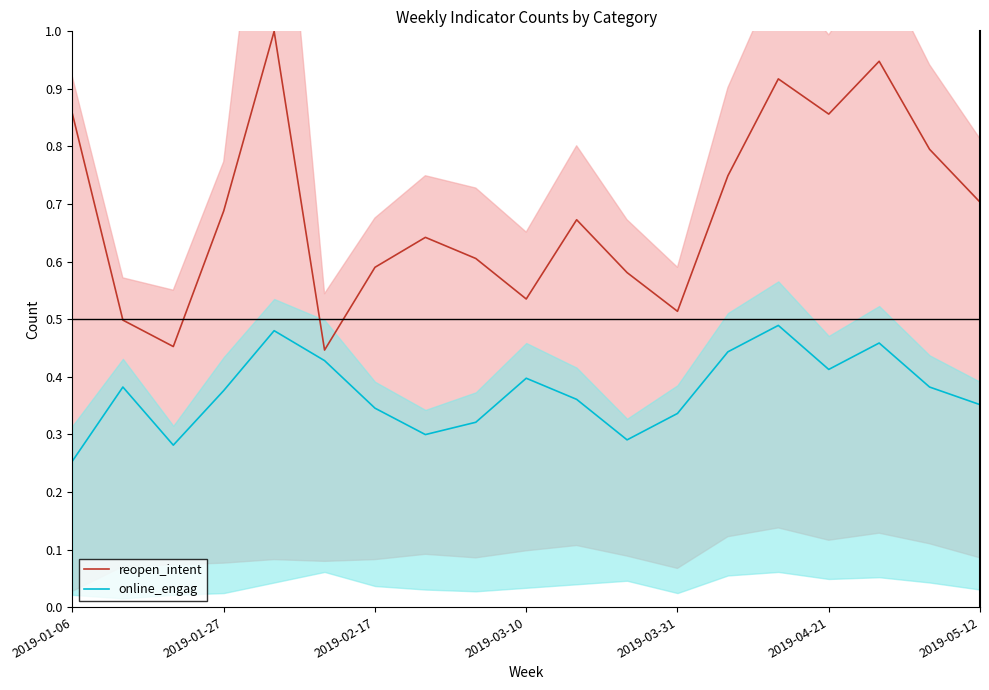

What is the sum of all reopen_intent values?

13.1